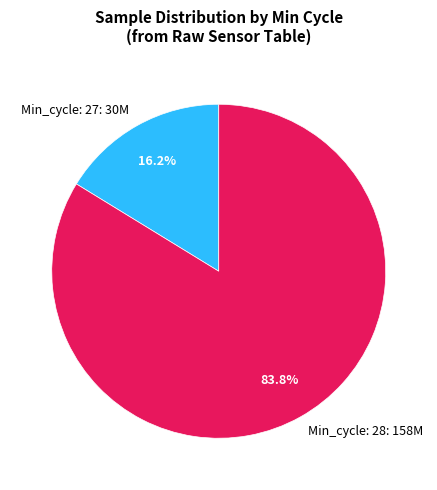

What is the largest slice in the pie chart?

Min_cycle: 28: 158M